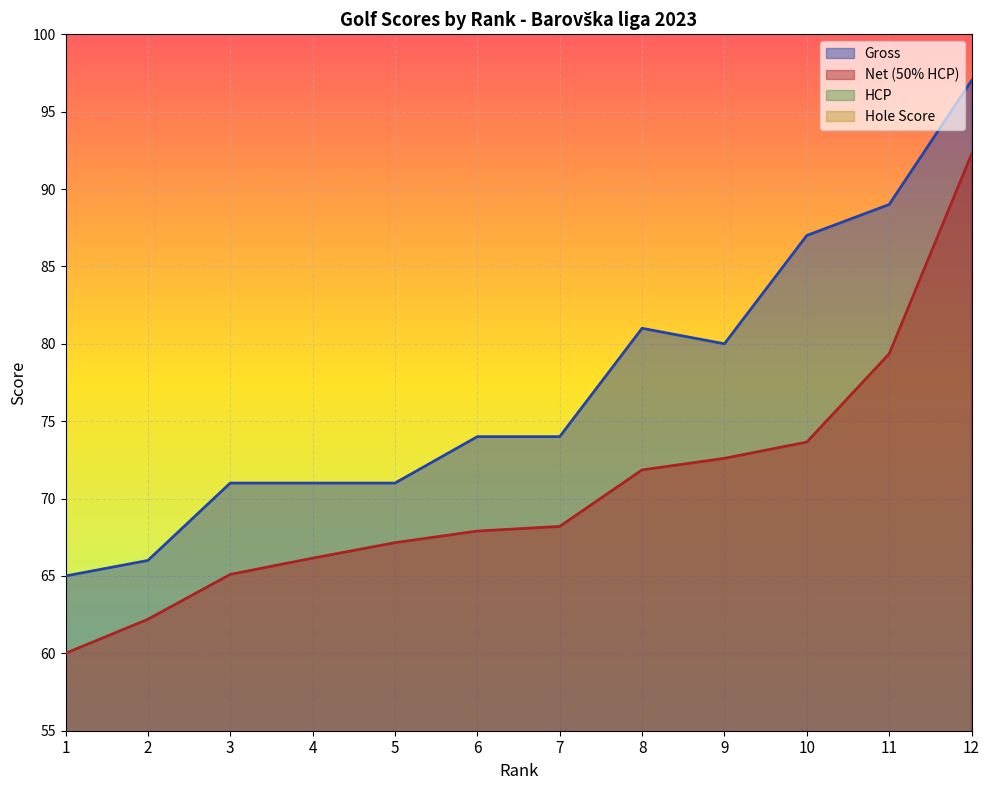

At which category does Gross reach its first local valley?

9